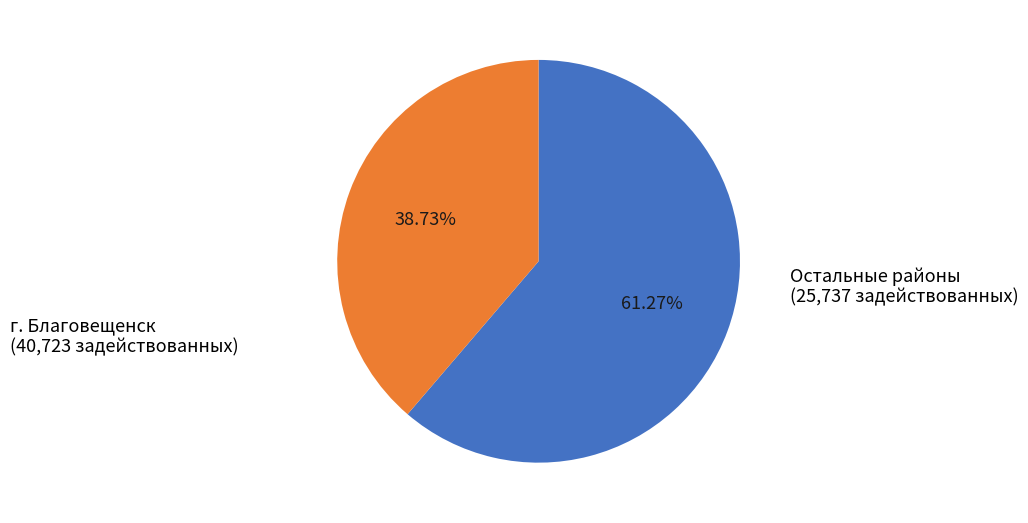

To the nearest percent, what is the average slice percentage?

50%